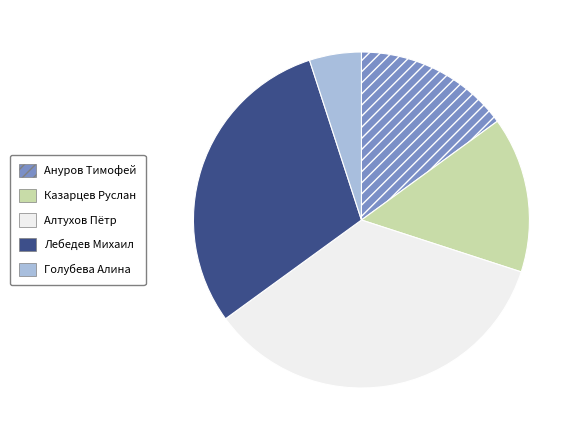

Combined, do Ануров Тимофей and Голубева Алина account for over 50%?

No